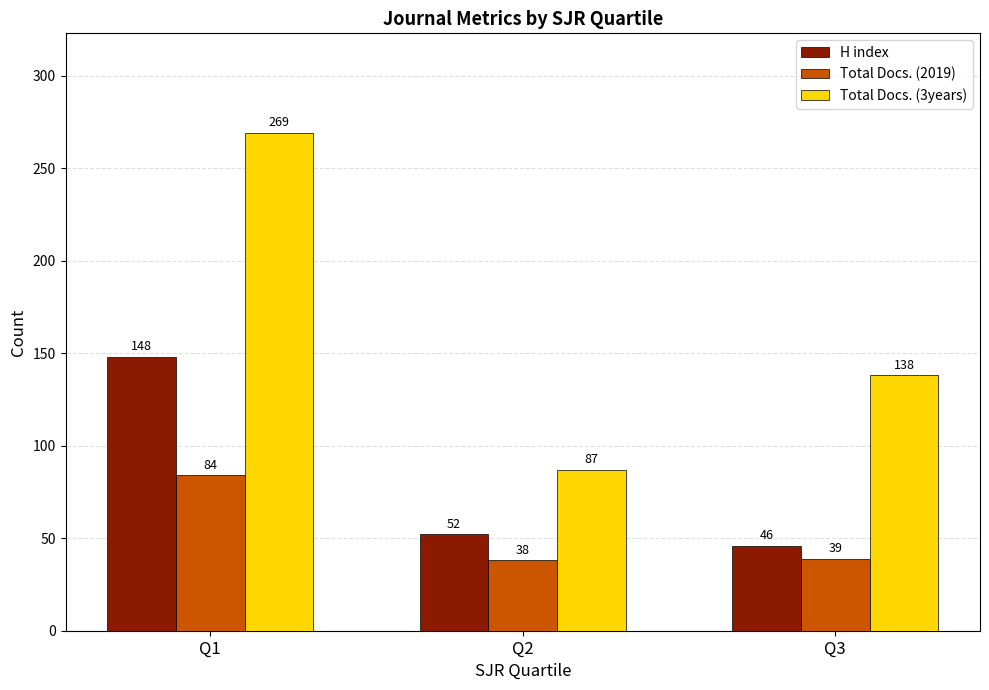

What are all the series names shown in the legend?

H index, Total Docs. (2019), Total Docs. (3years)